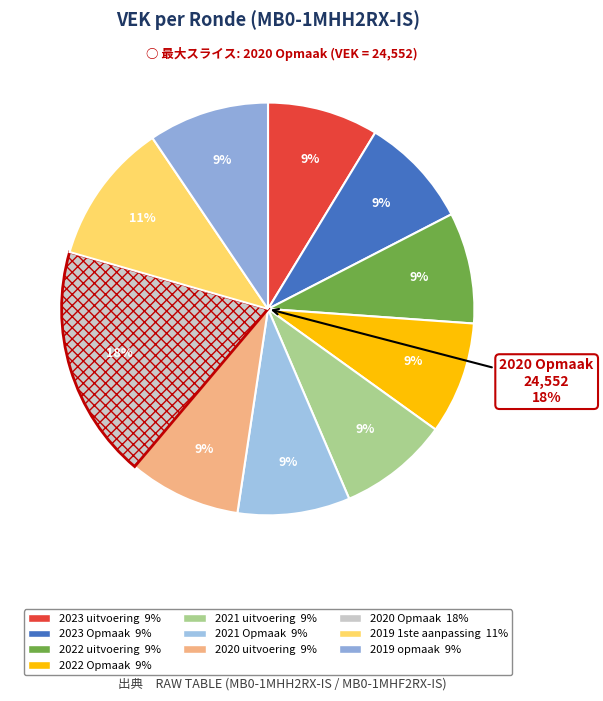

What percentage is NOT represented by 2023 Opmaak?

91.3%